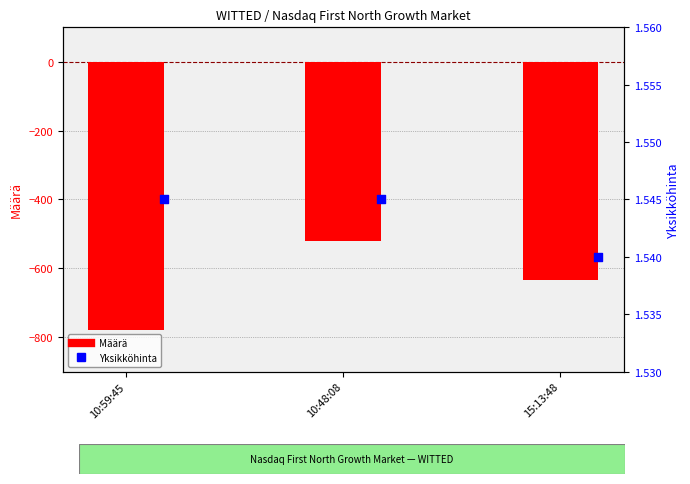

What are all the series names shown in the legend?

Määrä, Yksikköhinta